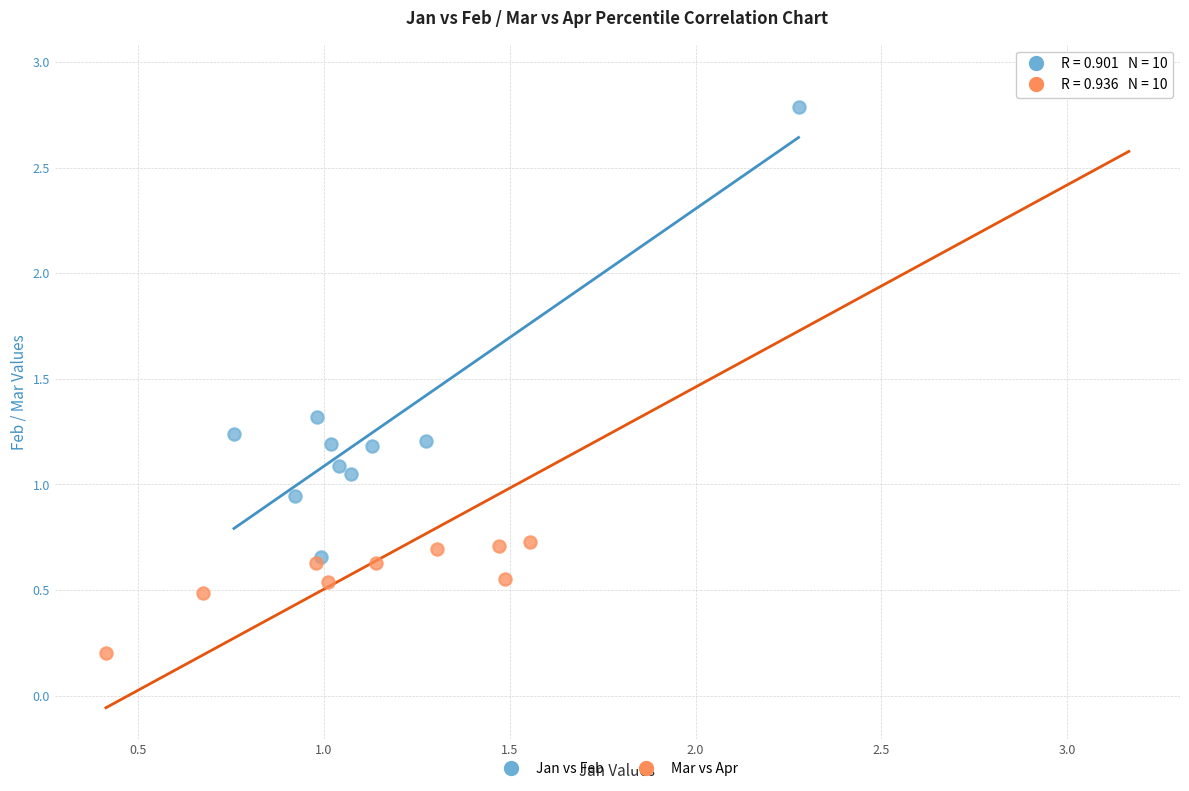

What are all the series names shown in the legend?

Jan vs Feb, Mar vs Apr